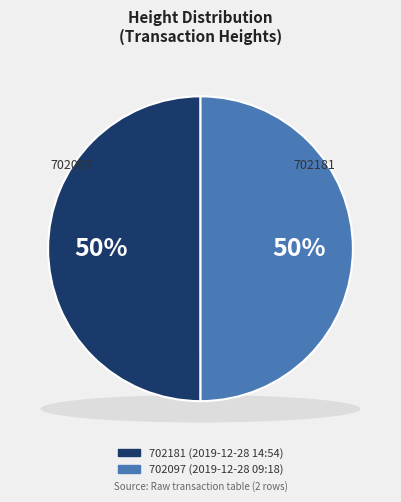

How many slices are in this pie chart?

2